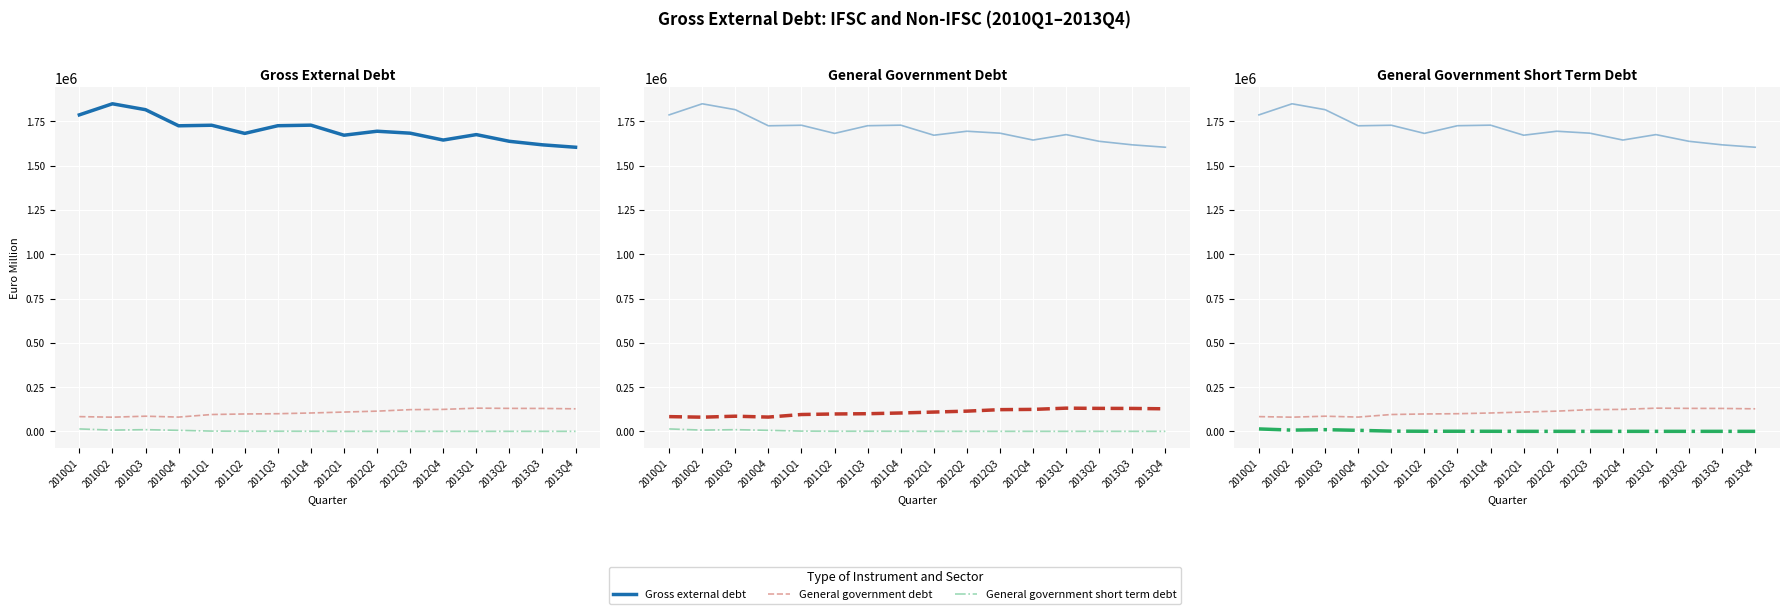

At how many categories does at least one series exceed 609436?

16